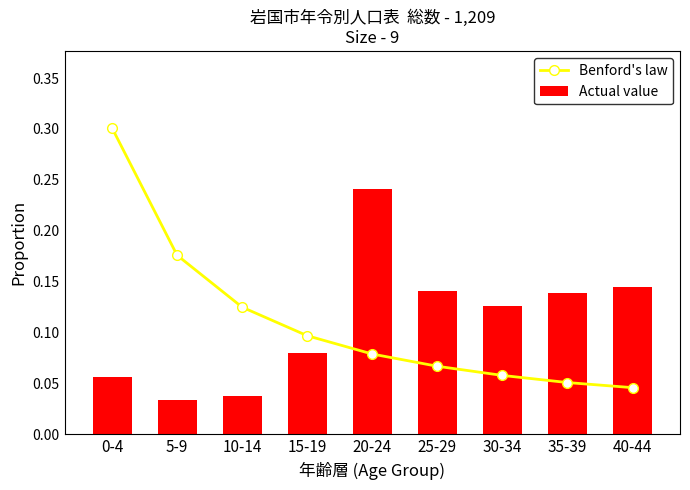

The value of Benford's law at 30-34 is 0.1. True or false?

True